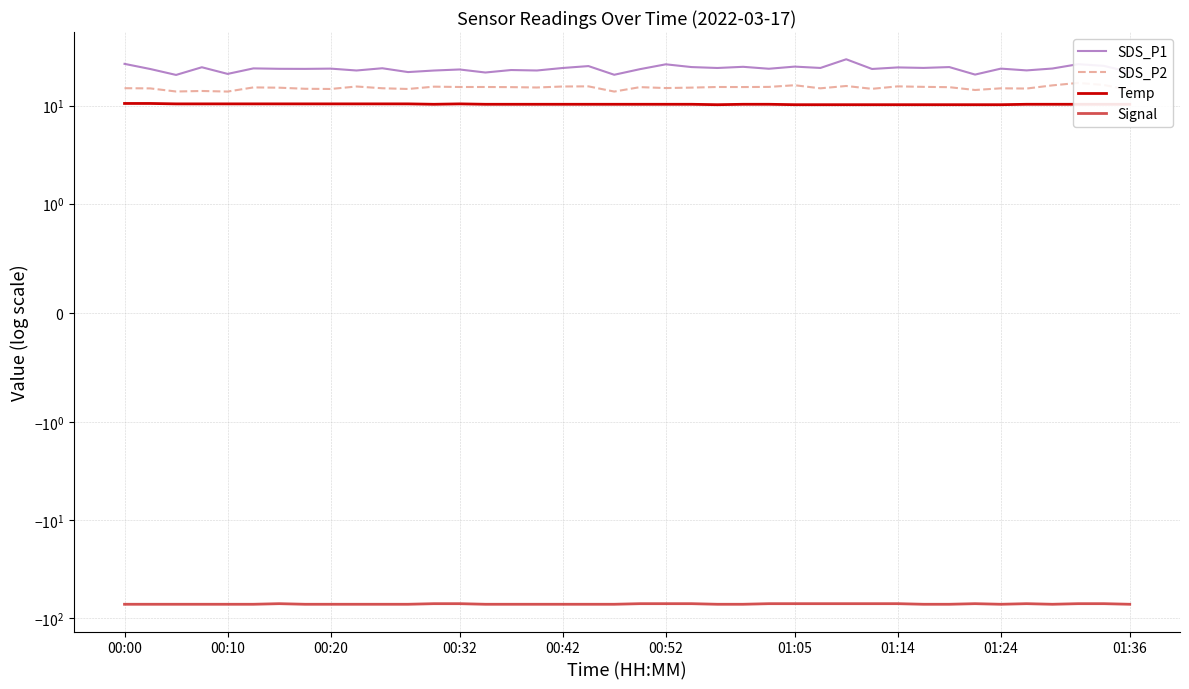

Is this an area chart (filled region under the line)?

No